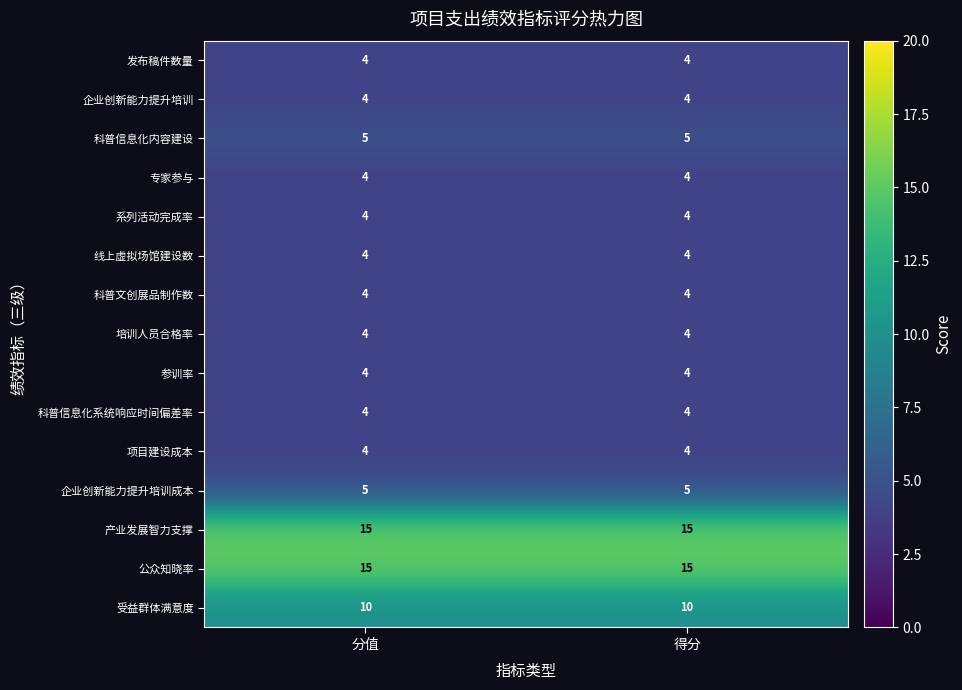

Reading left to right, what are all the values shown in this chart?

发布稿件数量: 4	4
企业创新能力提升培训: 4	4
科普信息化内容建设: 5	5
专家参与: 4	4
系列活动完成率: 4	4
线上虚拟场馆建设数: 4	4
科普文创展品制作数: 4	4
培训人员合格率: 4	4
参训率: 4	4
科普信息化系统响应时间偏差率: 4	4
项目建设成本: 4	4
企业创新能力提升培训成本: 5	5
产业发展智力支撑: 15	15
公众知晓率: 15	15
受益群体满意度: 10	10